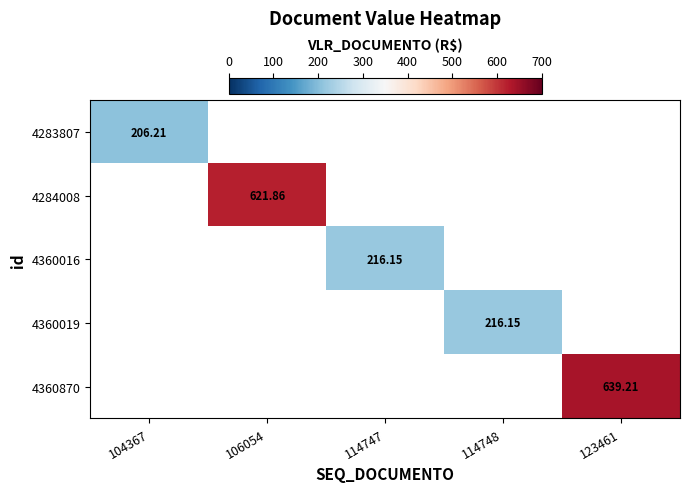

How many values in 4283807 are above zero?

1